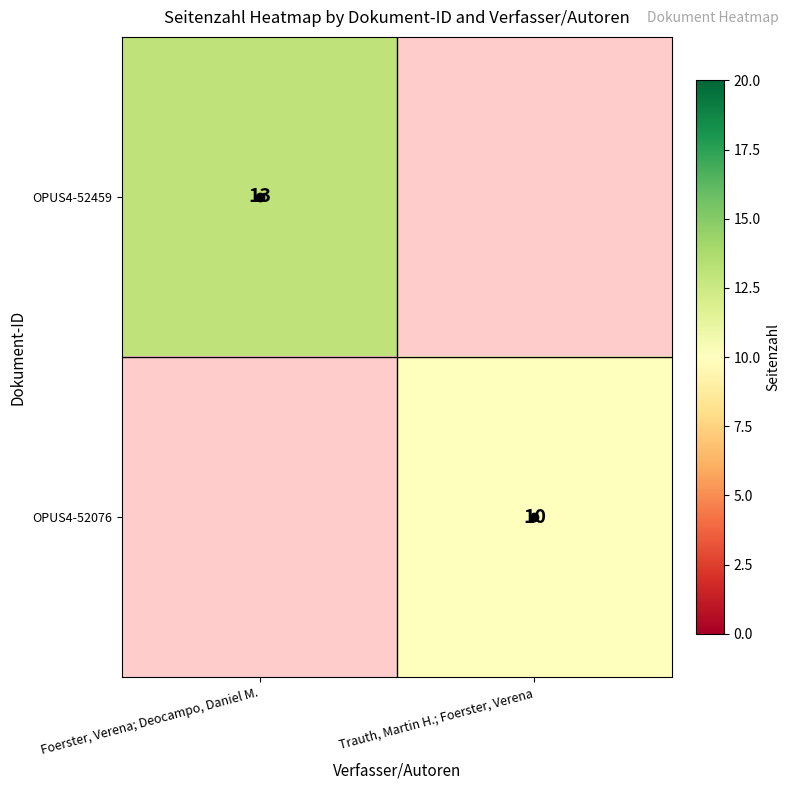

Rank the series at Trauth, Martin H.; Foerster, Verena from lowest to highest value.

OPUS4-52459, OPUS4-52076